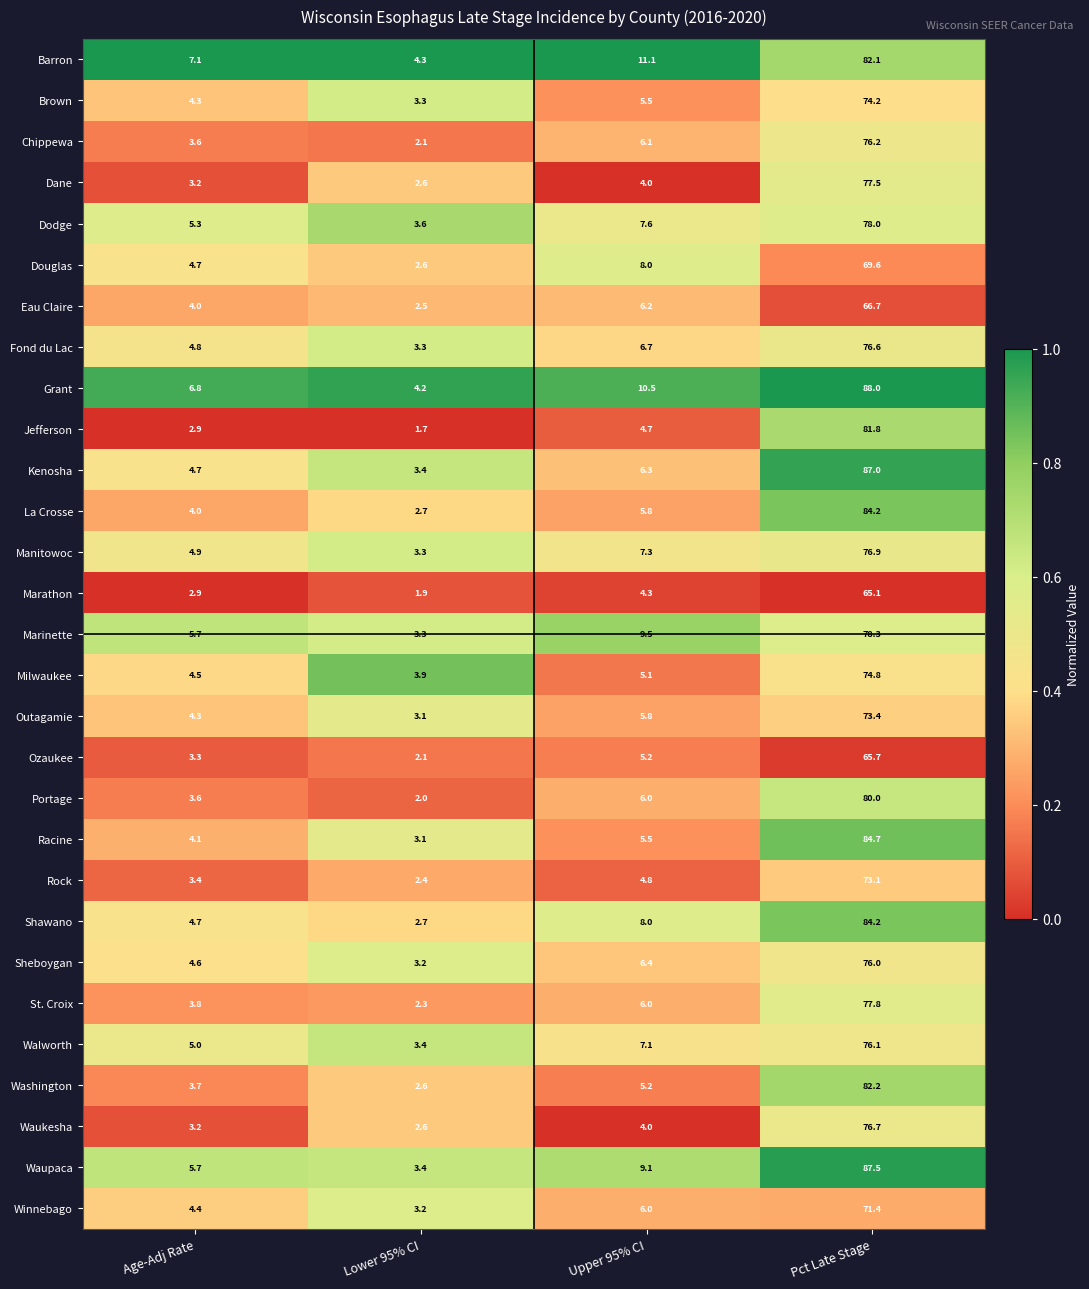

Which series has the largest total across all categories?

Grant